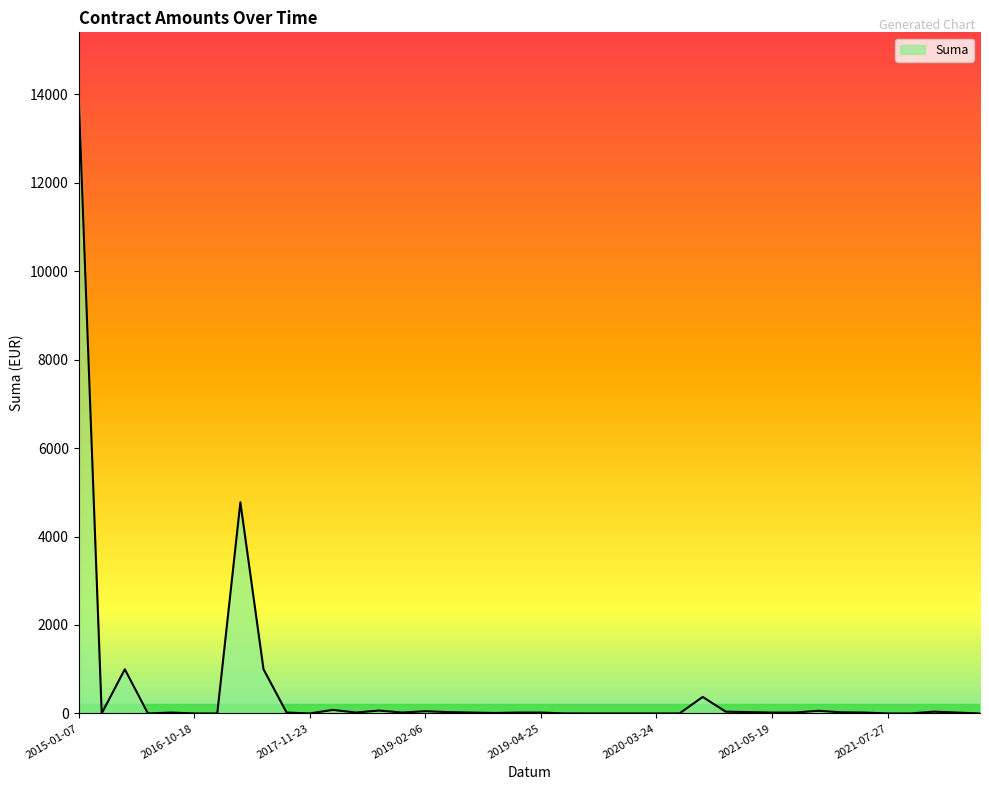

Does the chart display data point markers on the line(s)?

No